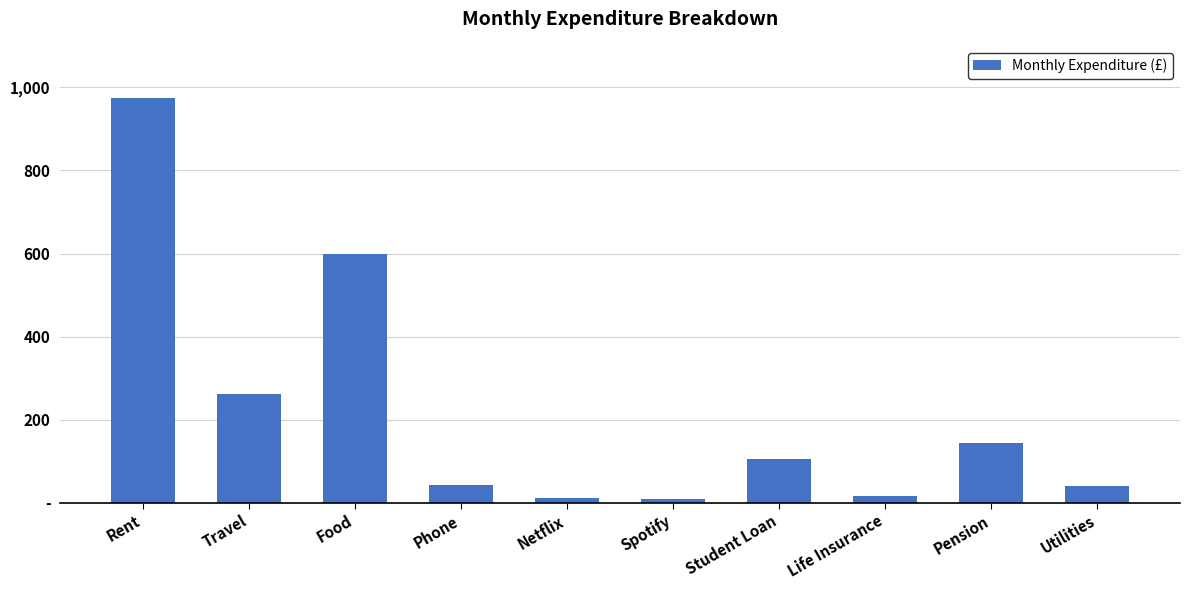

Reading left to right, what are all the values shown in this chart?

975.0	260.8	600.0	42.0	12.0	10.0	105.0	16.5	143.3	40.0